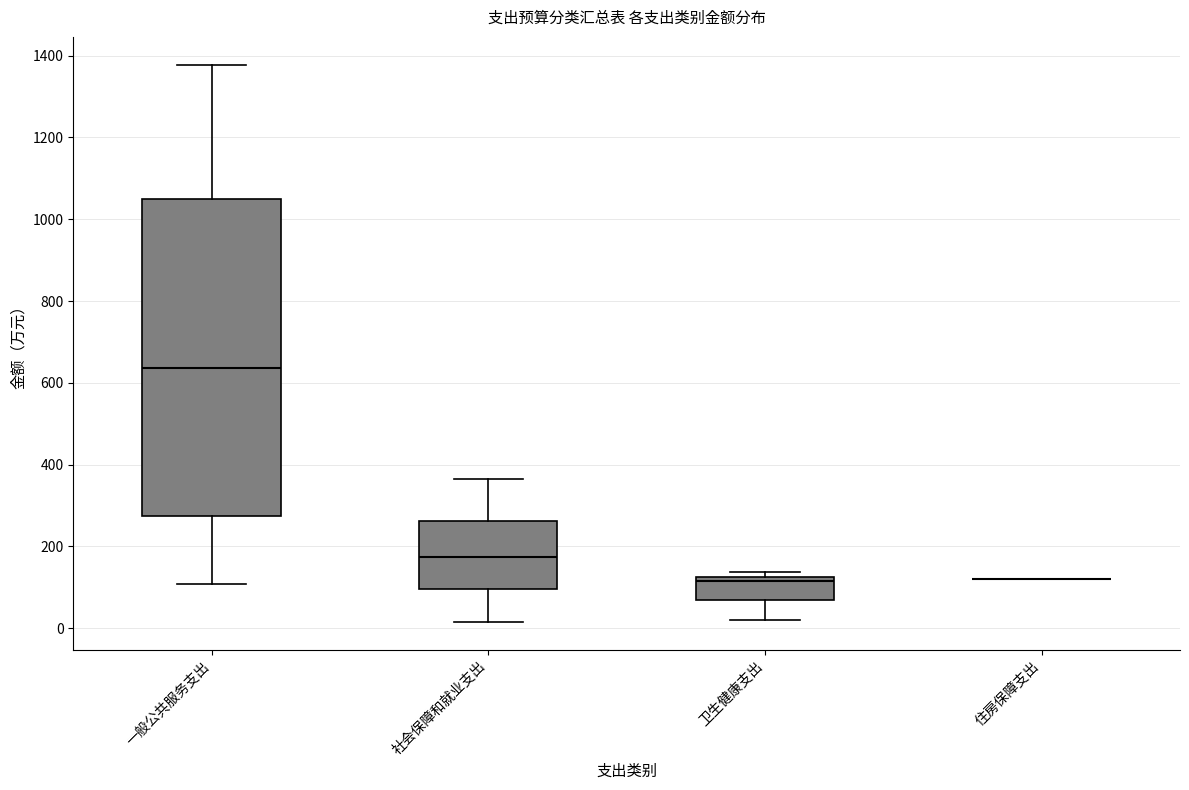

Which box is the tallest, from its lower edge to its upper edge?

一般公共服务支出